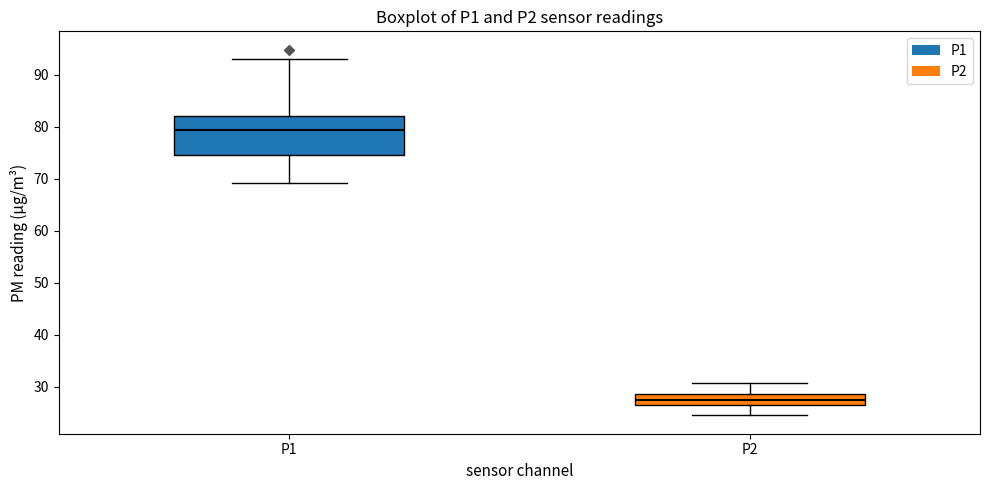

Where is the upper edge of the box for P1 on the y-axis? The values are not printed on the chart, so give them approximately, as read against the axis.

82